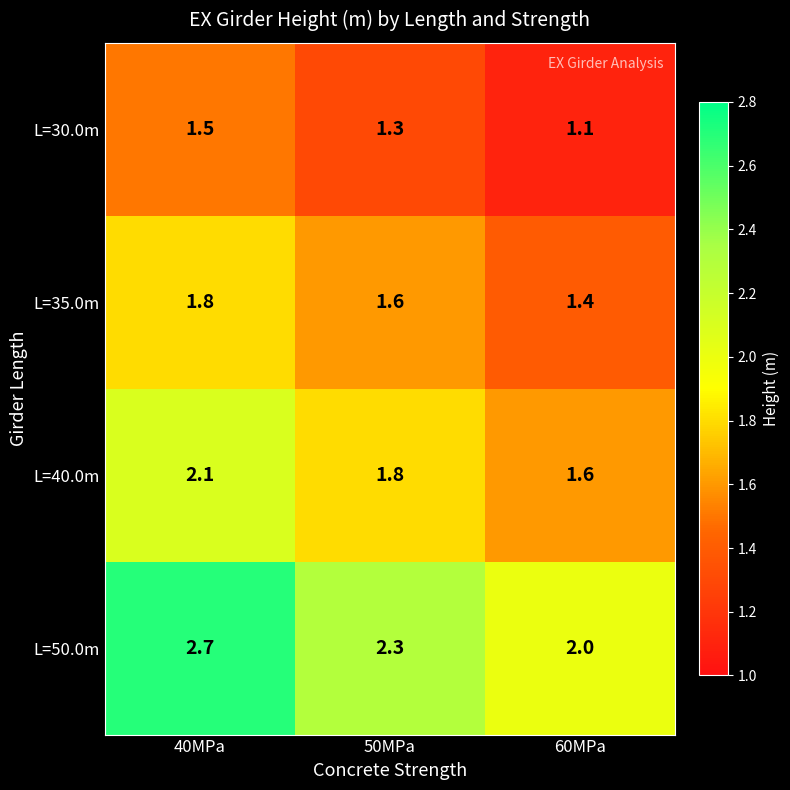

What is the total value across all series at 50MPa?

7.0